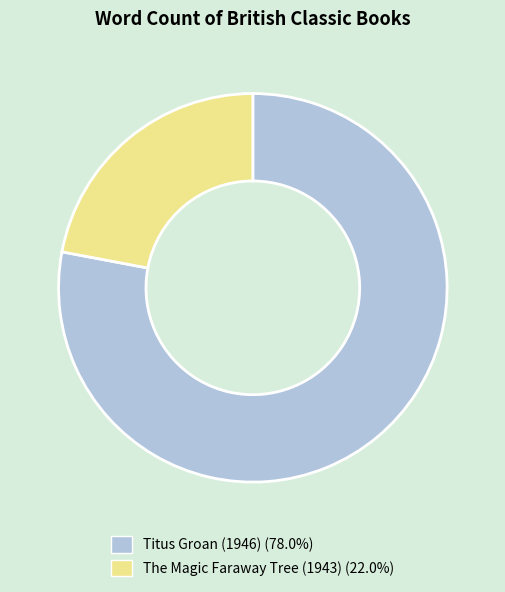

True or false: Titus Groan (1946) accounts for 78% of the total.

True